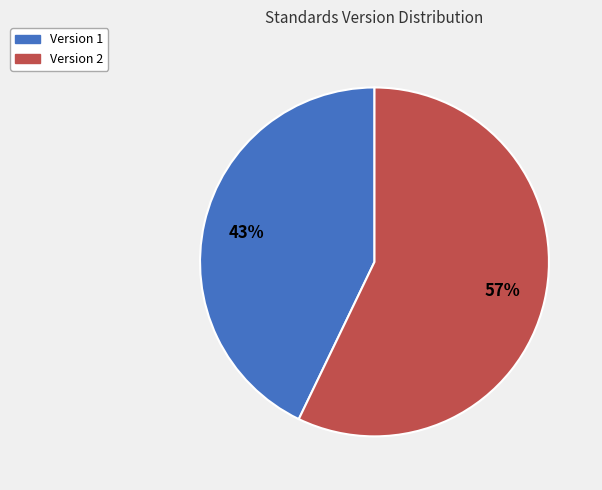

To the nearest percent, what is the average slice percentage?

50%